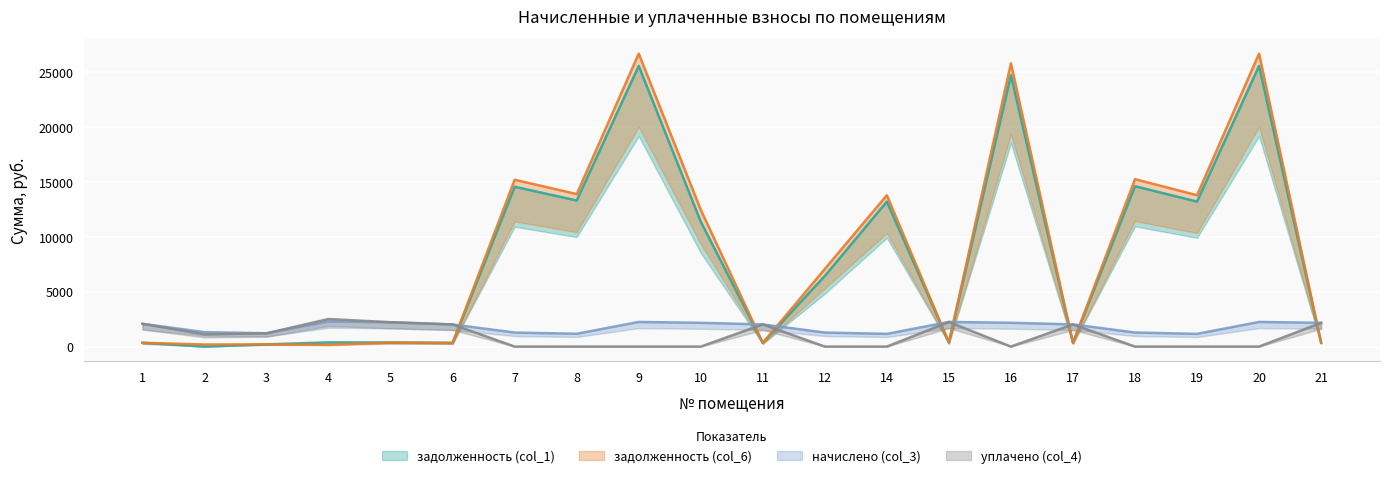

Where is the first local maximum for задолженность (col_1)?

4